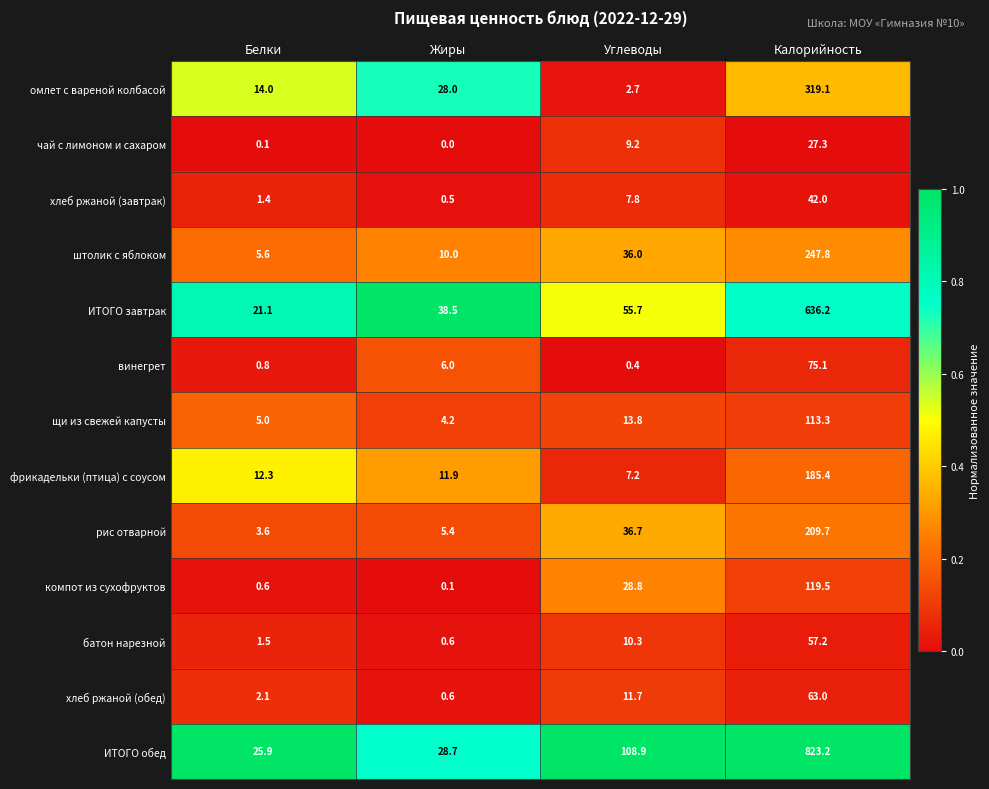

Where is ИТОГО обед nearest to the value 424?

Углеводы